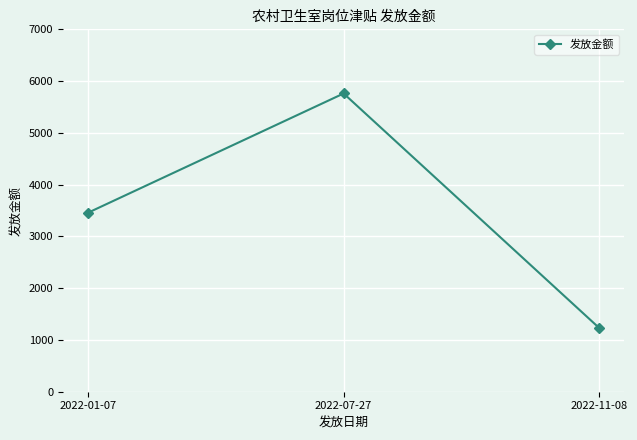

Is it true that the value at 2022-01-07 is 3461.2?

True